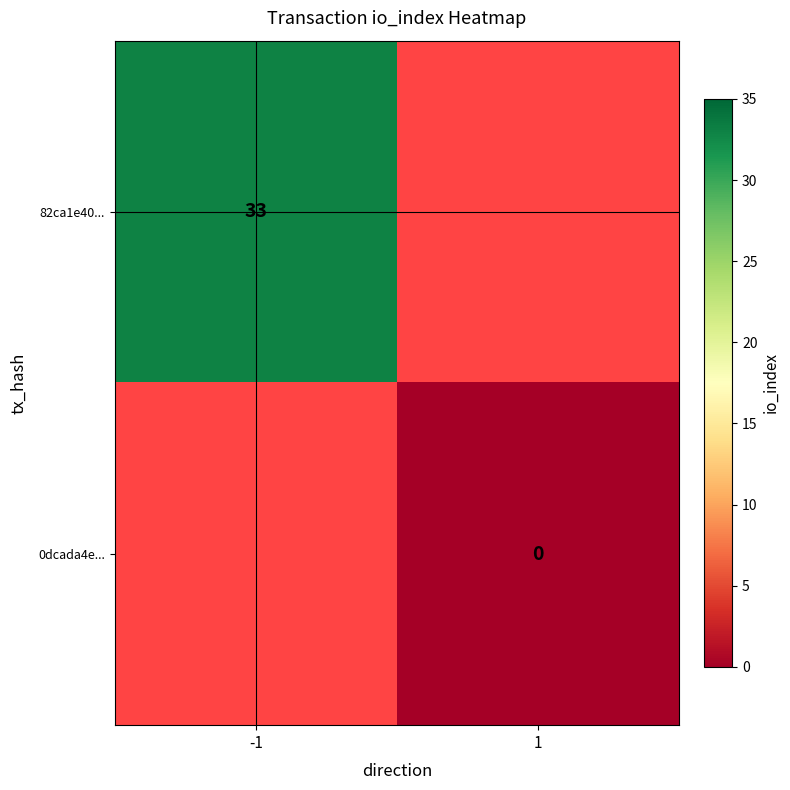

The value of 82ca1e40... at -1 is 12. True or false?

False